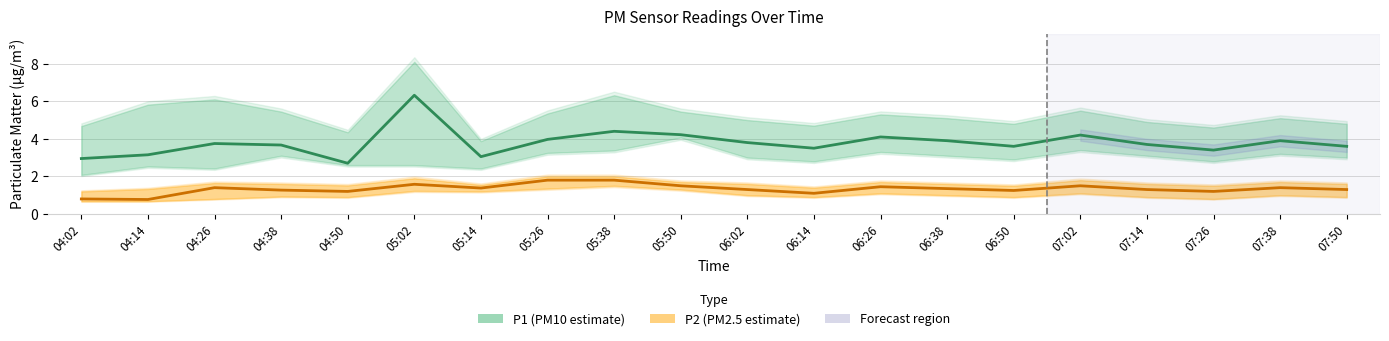

What is the sum of the P2 (PM2.5 estimate) values at 06:38 and 04:14?

2.1